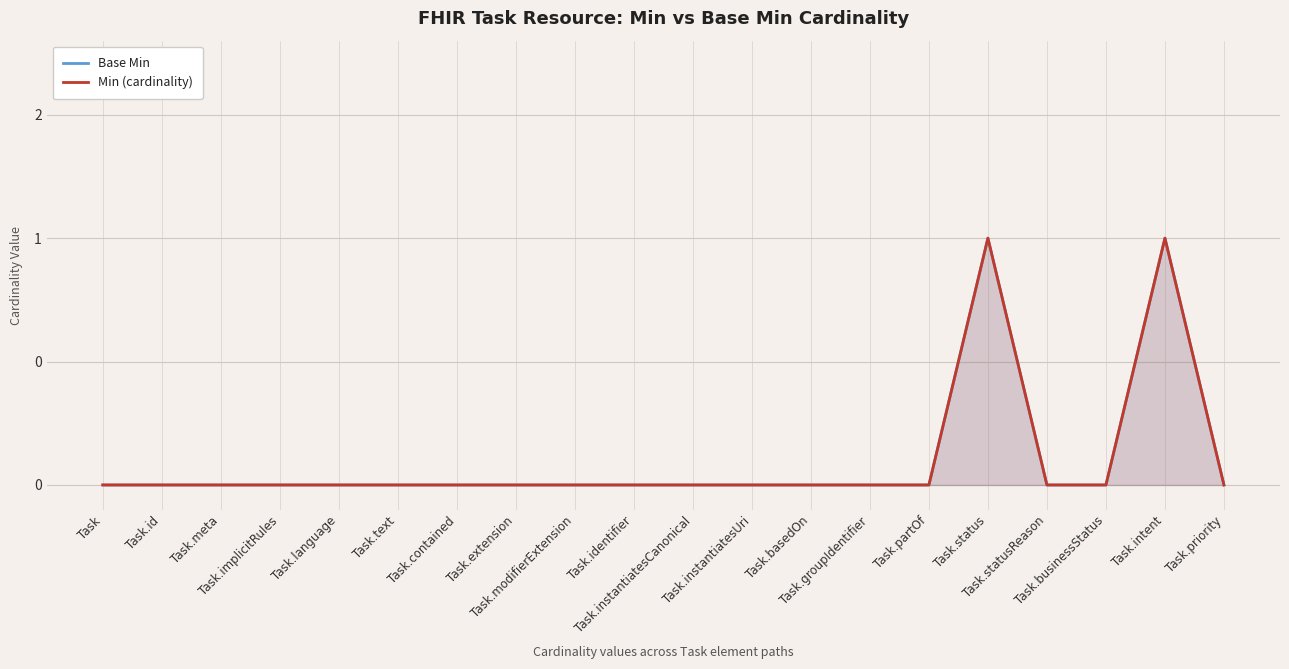

What is the label of the 18th point from the left?

Task.businessStatus